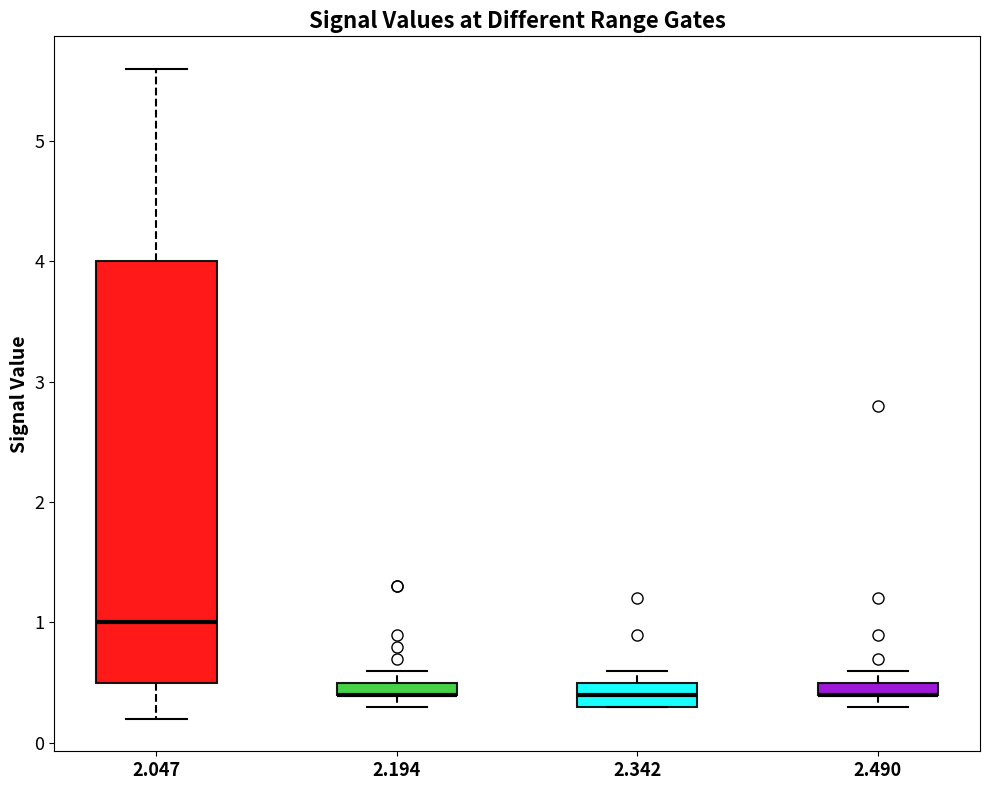

Where does the median line of the box at x = 2.342 sit on the y-axis? The values are not printed on the chart, so give them approximately, as read against the axis.

0.4